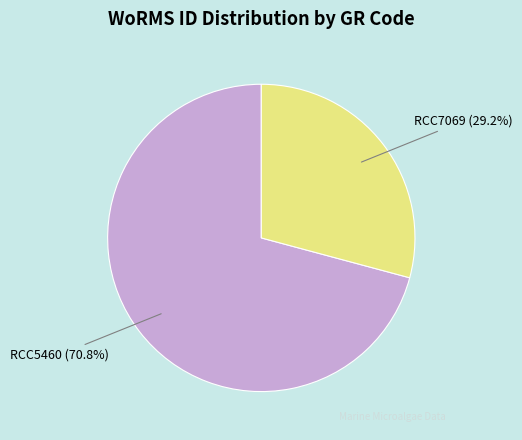

Rank the categories by value from lowest to highest.

RCC7069, RCC5460